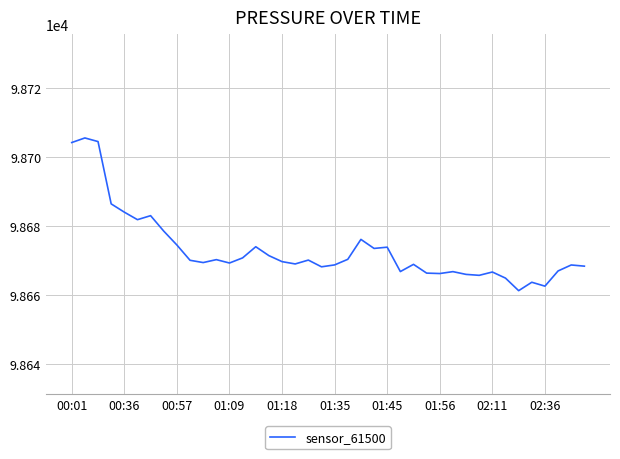

What is the difference between the maximum and minimum values?

44.3